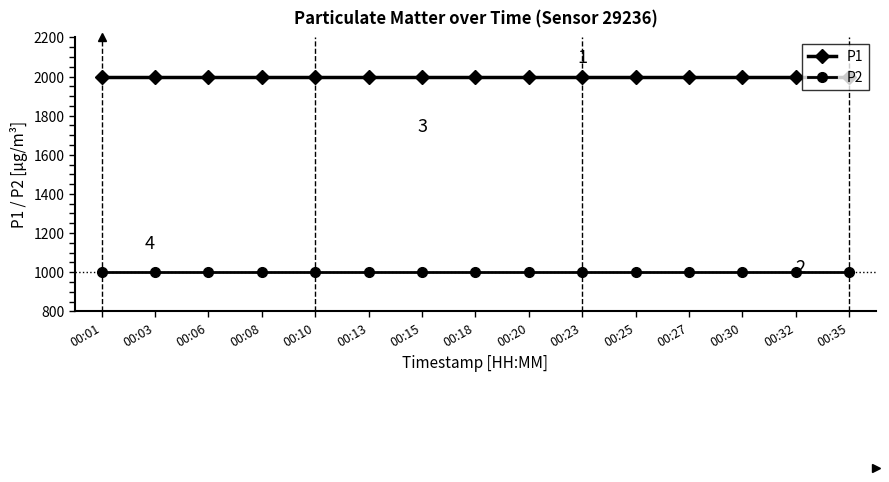

What is the sum of all P1 values?

29998.5